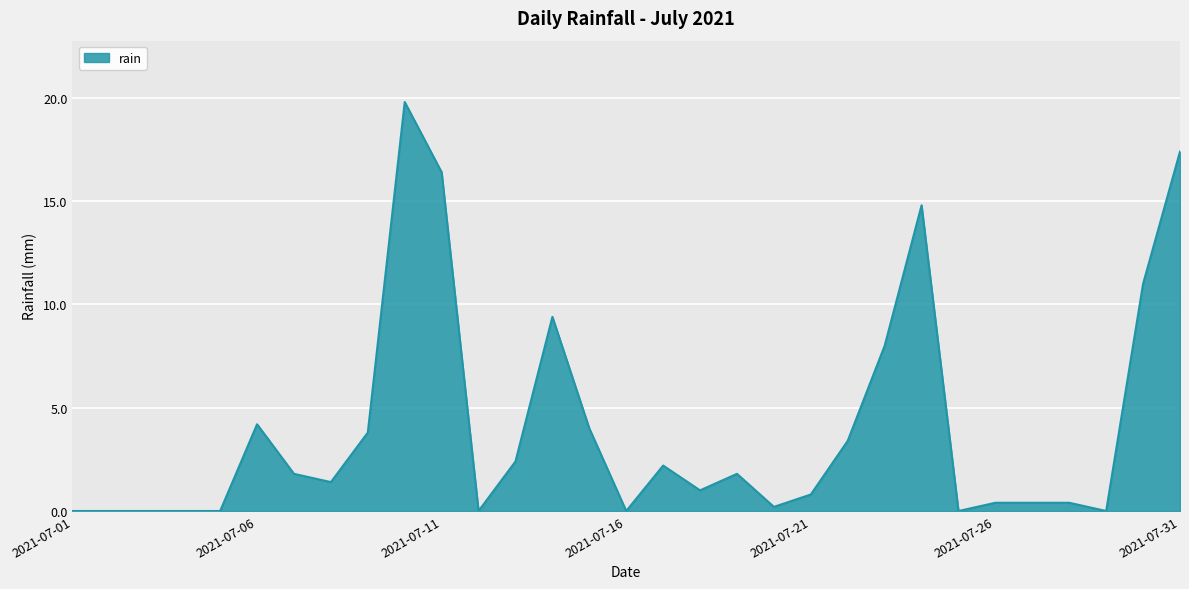

What is the difference between the maximum and minimum values?

19.8